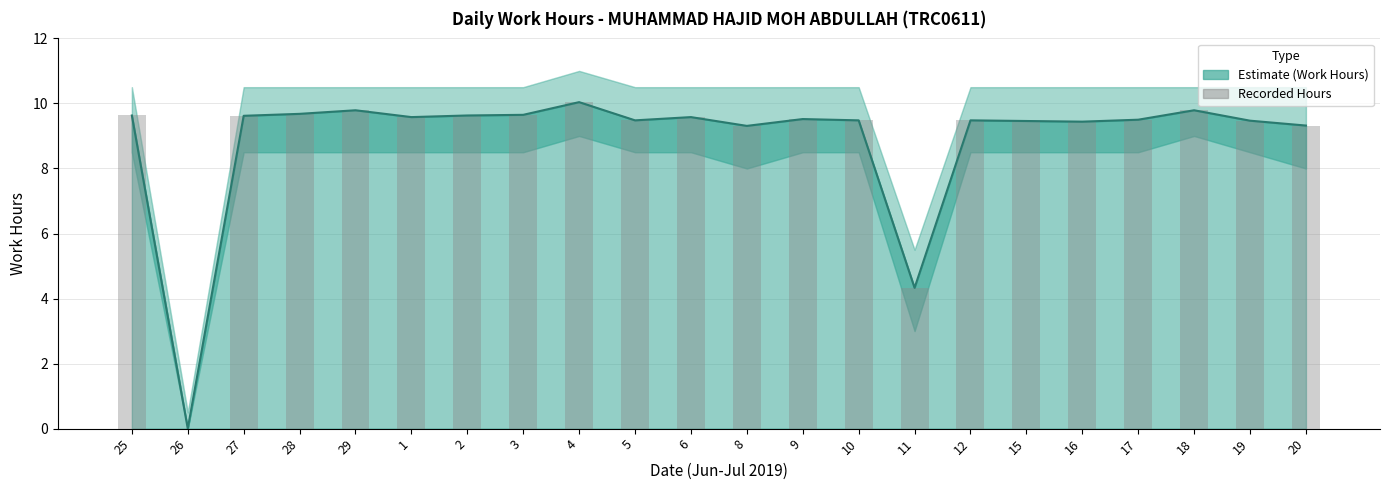

Reading left to right, extract all data points from this chart.

9.6	0.0	9.6	9.7	9.8	9.6	9.6	9.7	10.0	9.5	9.6	9.3	9.5	9.5	4.3	9.5	9.5	9.4	9.5	9.8	9.5	9.3